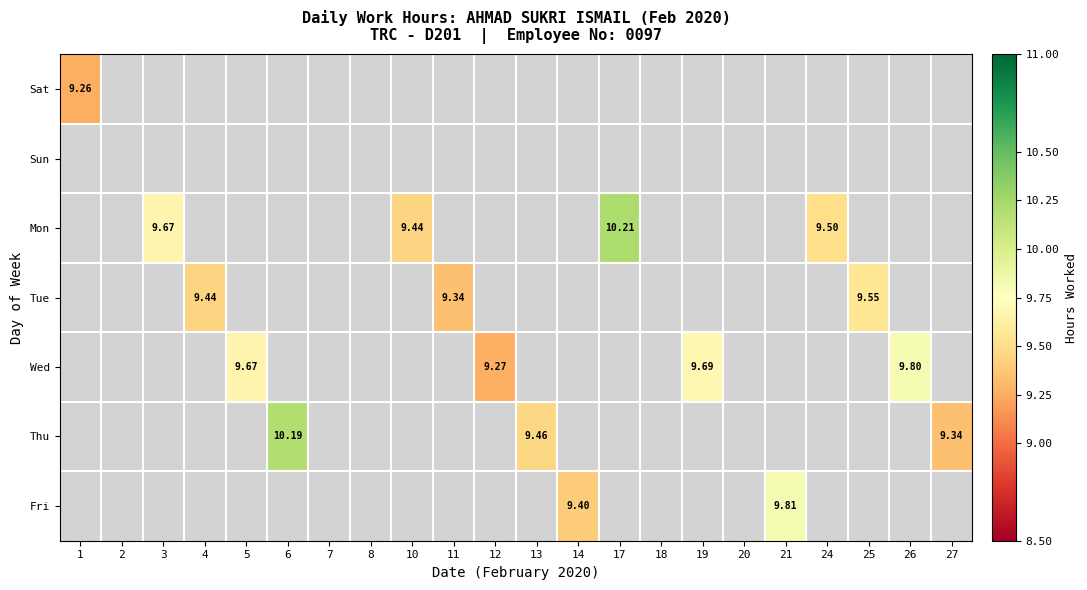

Is the value of Wed at 26 greater than the value of Thu at 21?

No